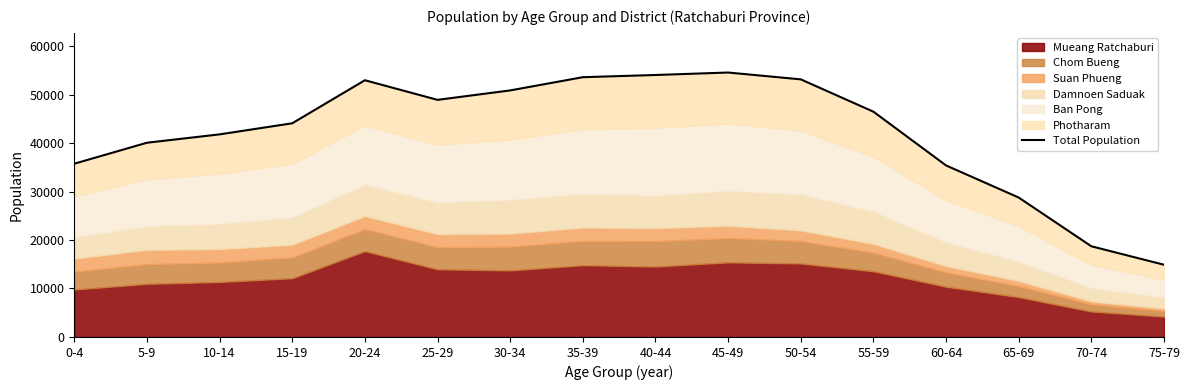

How many categories are shown in the chart?

16